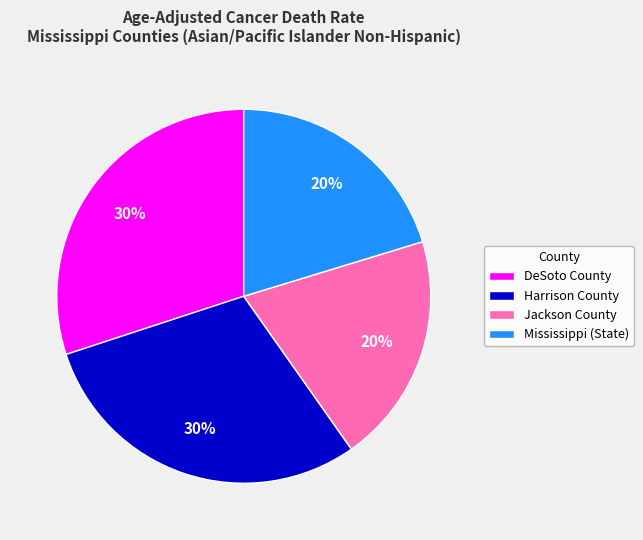

True or false: Jackson County accounts for 33% of the total.

False